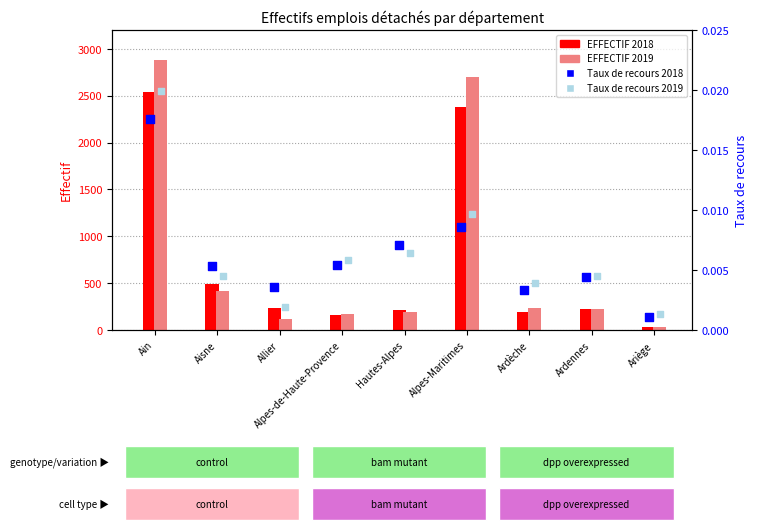

At how many categories does at least one series exceed 199?

7